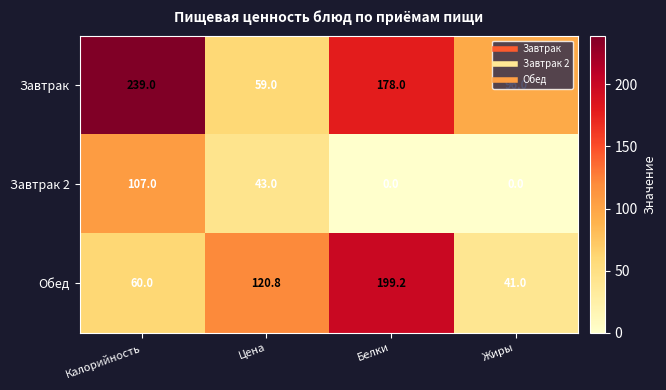

List the series in order of their peak value, highest first.

Завтрак, Обед, Завтрак 2